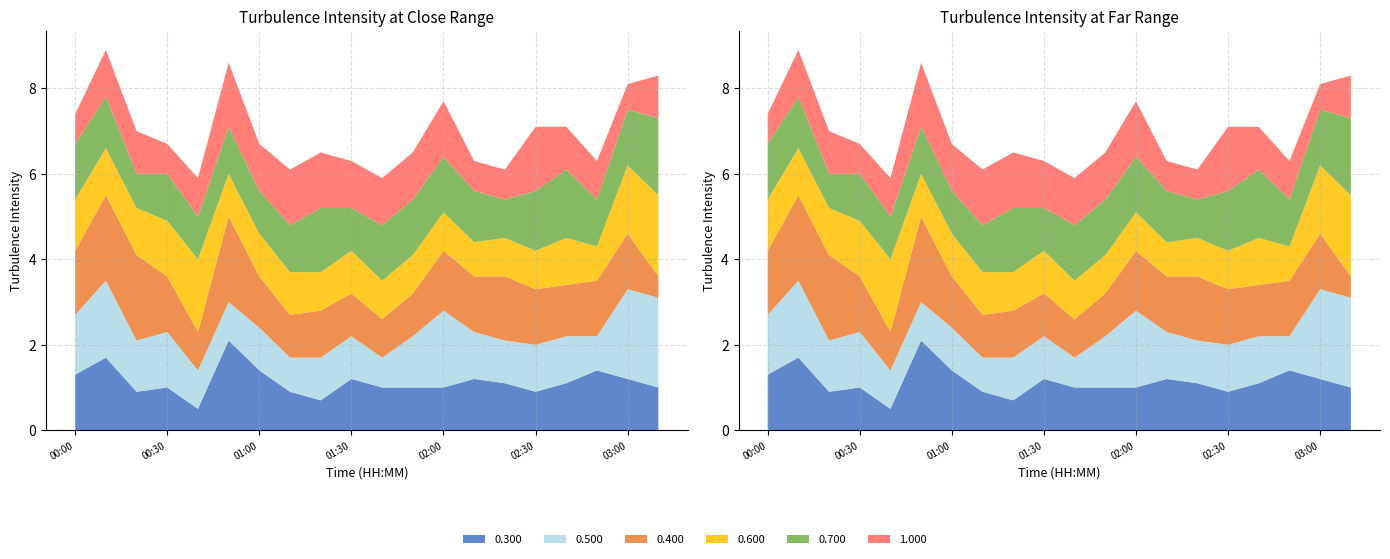

Reading left to right, list all the values displayed in this chart.

0.300: 00:00=1.3	00:10=1.7	00:20=0.9	00:30=1.0	00:40=0.5	00:50=2.1	01:00=1.4	01:10=0.9	01:20=0.7	01:30=1.2	01:40=1.0	01:50=1.0	02:00=1.0	02:10=1.2	02:20=1.1	02:30=0.9	02:40=1.1	02:50=1.4	03:00=1.2	03:10=1.0
0.500: 00:00=1.4	00:10=1.8	00:20=1.2	00:30=1.3	00:40=0.9	00:50=0.9	01:00=1.0	01:10=0.8	01:20=1.0	01:30=1.0	01:40=0.7	01:50=1.2	02:00=1.8	02:10=1.1	02:20=1.0	02:30=1.1	02:40=1.1	02:50=0.8	03:00=2.1	03:10=2.1
0.400: 00:00=1.5	00:10=2.0	00:20=2.0	00:30=1.3	00:40=0.9	00:50=2.0	01:00=1.2	01:10=1.0	01:20=1.1	01:30=1.0	01:40=0.9	01:50=1.0	02:00=1.4	02:10=1.3	02:20=1.5	02:30=1.3	02:40=1.2	02:50=1.3	03:00=1.3	03:10=0.5
0.600: 00:00=1.2	00:10=1.1	00:20=1.1	00:30=1.3	00:40=1.7	00:50=1.0	01:00=1.0	01:10=1.0	01:20=0.9	01:30=1.0	01:40=0.9	01:50=0.9	02:00=0.9	02:10=0.8	02:20=0.9	02:30=0.9	02:40=1.1	02:50=0.8	03:00=1.6	03:10=1.9
0.700: 00:00=1.3	00:10=1.2	00:20=0.8	00:30=1.1	00:40=1.0	00:50=1.1	01:00=1.0	01:10=1.1	01:20=1.5	01:30=1.0	01:40=1.3	01:50=1.3	02:00=1.3	02:10=1.2	02:20=0.9	02:30=1.4	02:40=1.6	02:50=1.1	03:00=1.3	03:10=1.8
1.000: 00:00=0.7	00:10=1.1	00:20=1.0	00:30=0.7	00:40=0.9	00:50=1.5	01:00=1.1	01:10=1.3	01:20=1.3	01:30=1.1	01:40=1.1	01:50=1.1	02:00=1.3	02:10=0.7	02:20=0.7	02:30=1.5	02:40=1.0	02:50=0.9	03:00=0.6	03:10=1.0